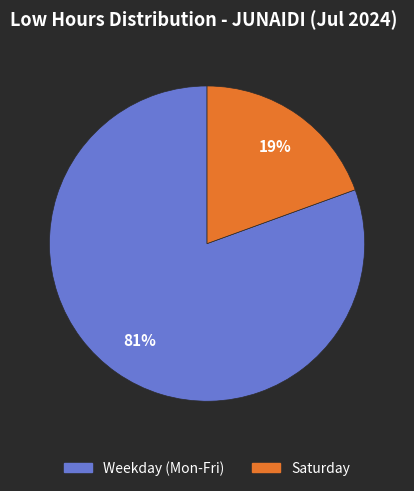

Is there a majority slice in this chart?

Yes